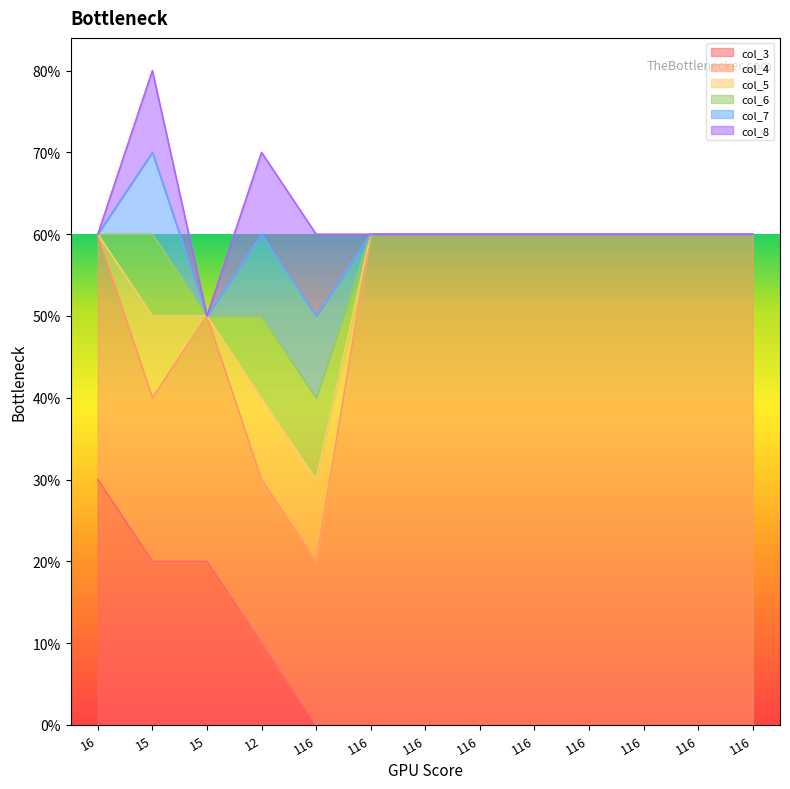

Which has a higher value, 16 or 116?

16